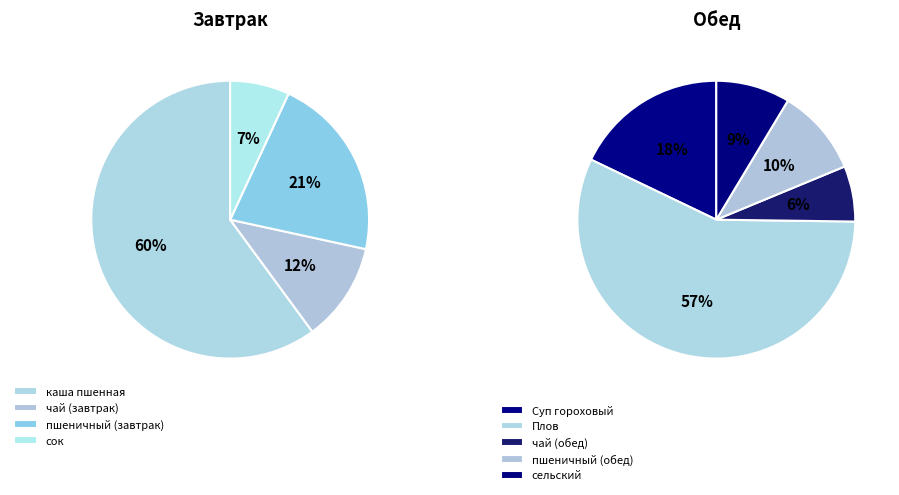

What is the ratio of the value at Плов to the value at пшеничный (обед)?

5.6